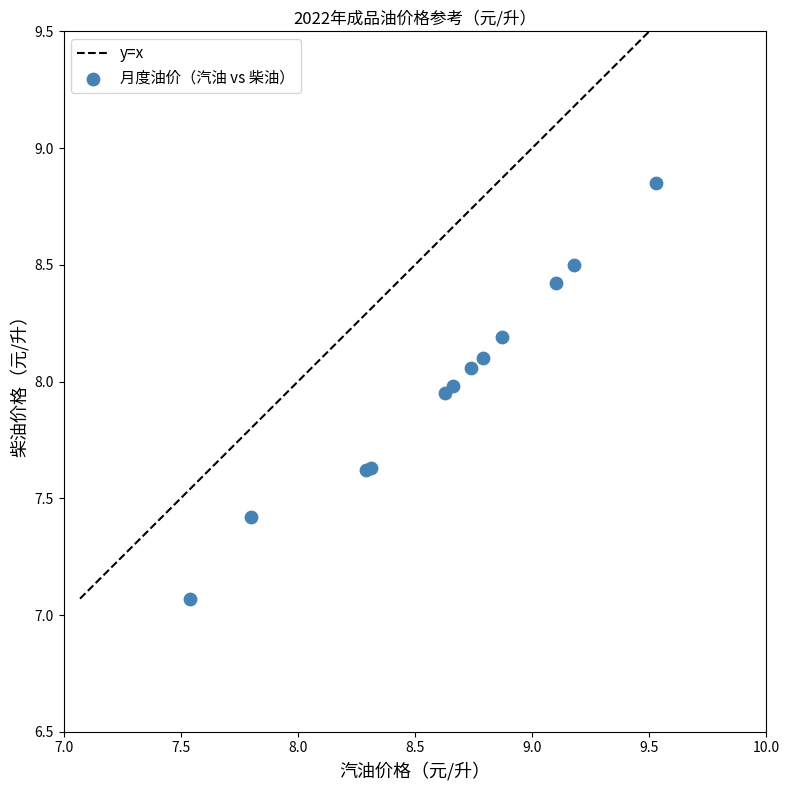

What Y value in the scatter plot is closest to 7?

7.1